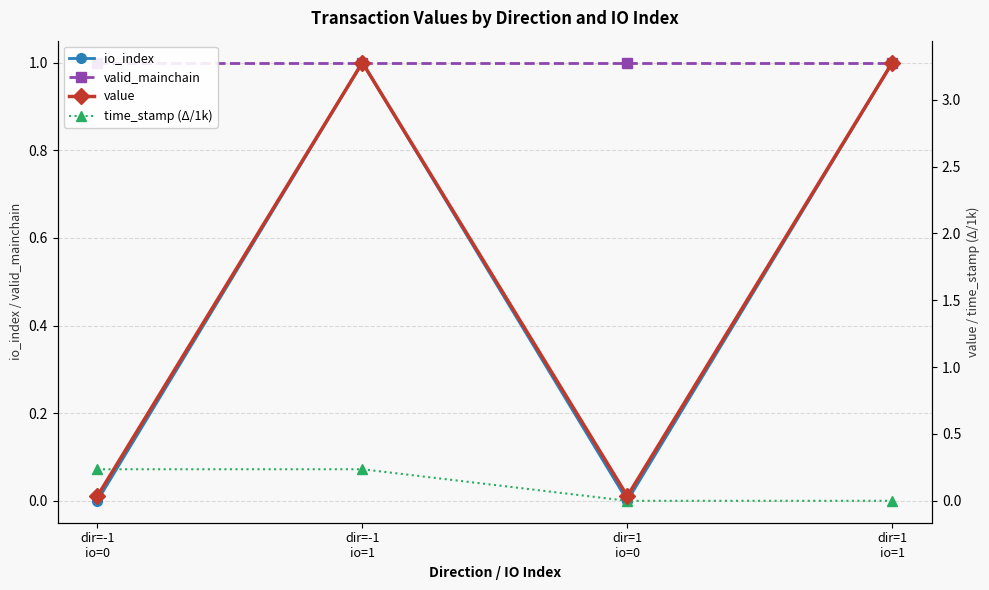

Reading right to left, list all the values displayed in this chart.

io_index: 1.0	0.0	1.0	0.0
valid_mainchain: 1.0	1.0	1.0	1.0
value: 3.3	0.0	3.3	0.0
time_stamp (Δ/1k): 0.0	0.0	0.2	0.2